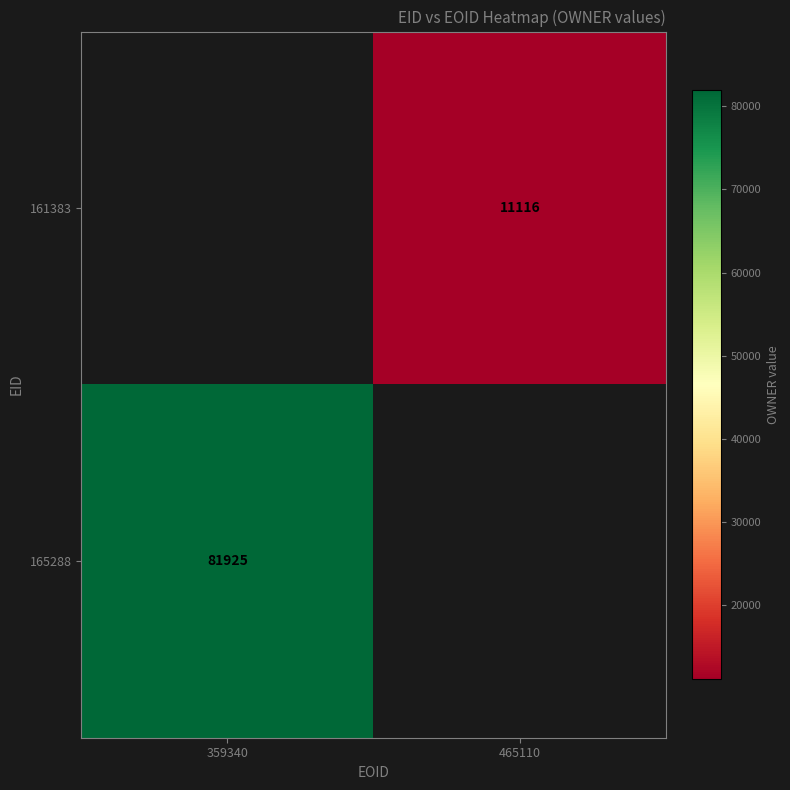

The 165288 series shows 107126 at 359340. True or false?

False